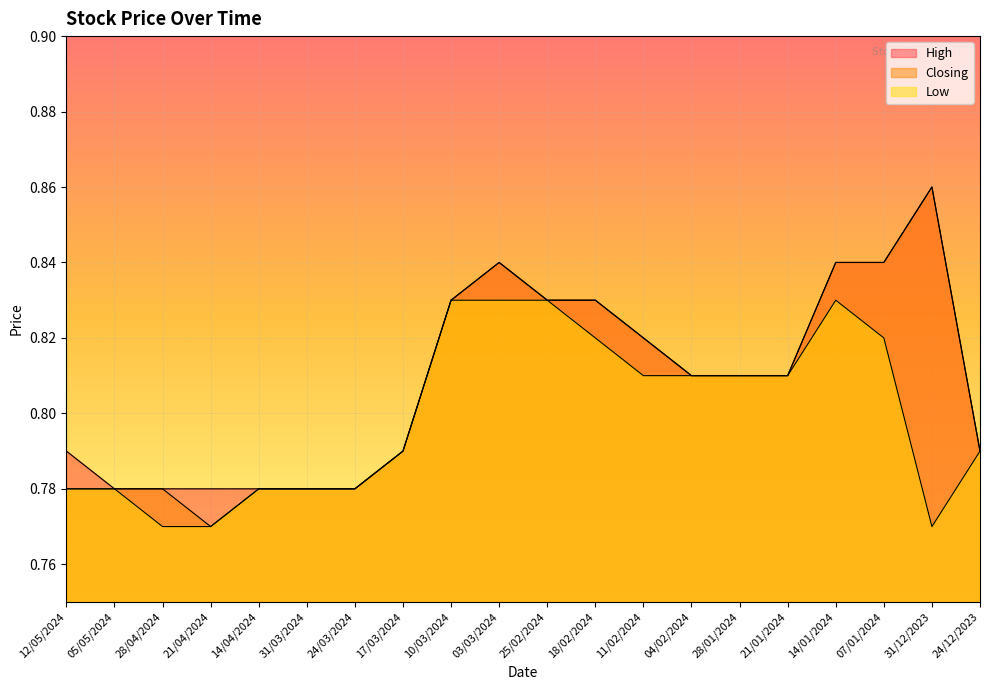

Is the value of Closing at 03/03/2024 greater than the value of Low at 17/03/2024?

Yes